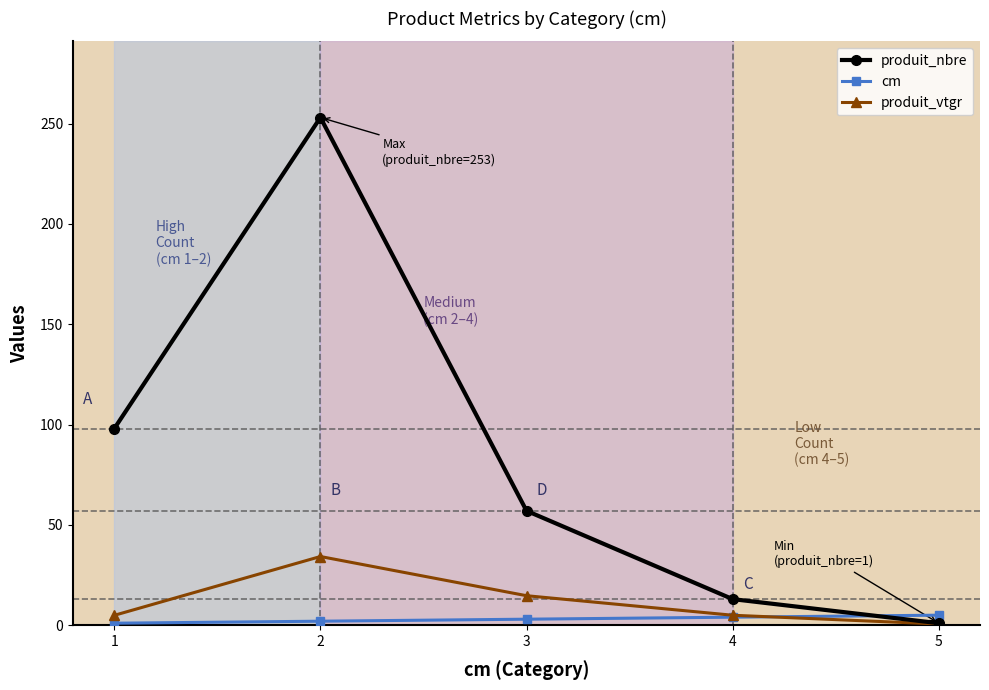

List the series in order of their peak value, lowest first.

cm, produit_vtgr, produit_nbre